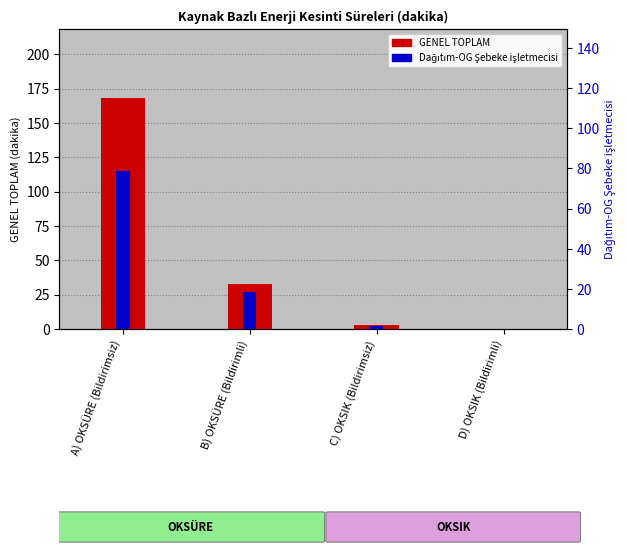

The GENEL TOPLAM series shows 0.3 at D) OKSIK (Bildirimli). True or false?

True